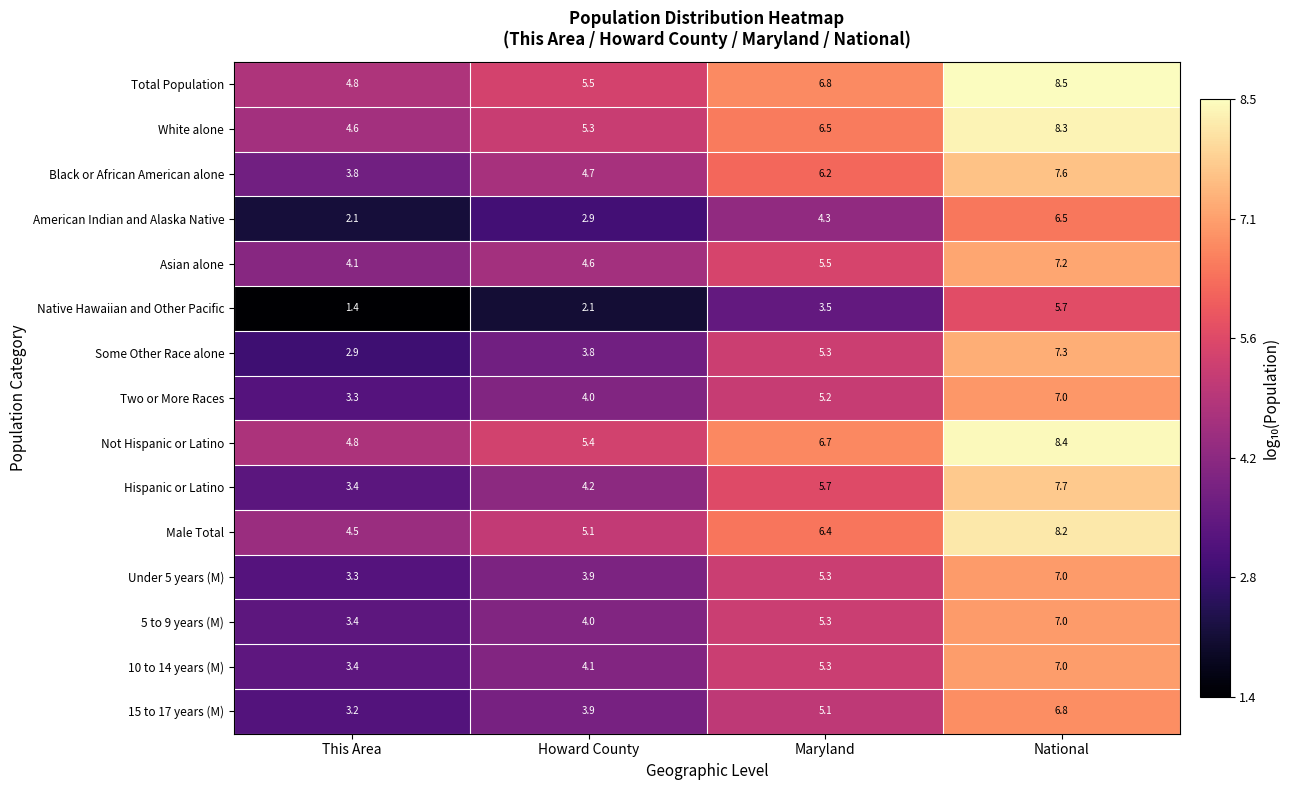

Read the Total Population value at Maryland.

6.8